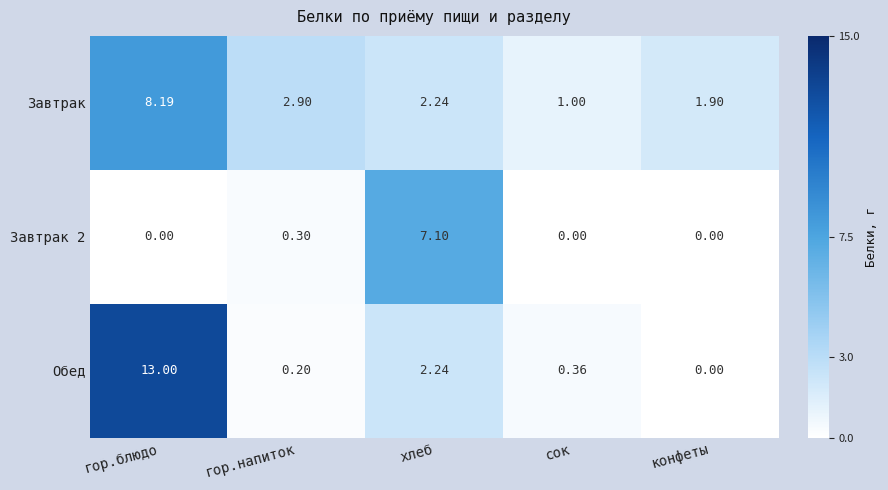

List the labels in order of Завтрак value, largest first.

гор.блюдо, гор.напиток, хлеб, конфеты, сок